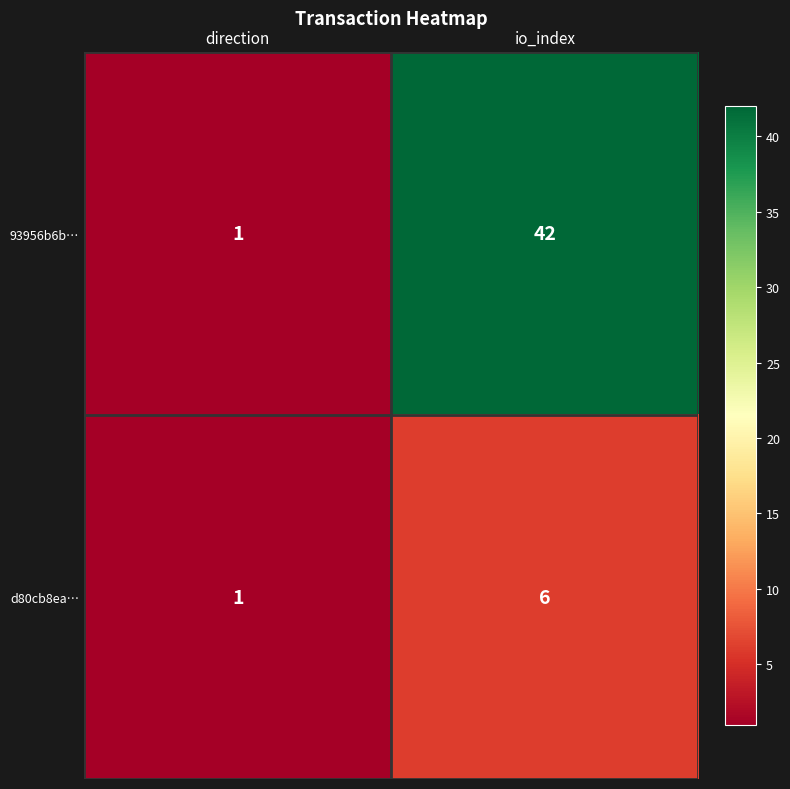

What is the total value across all series at direction?

2